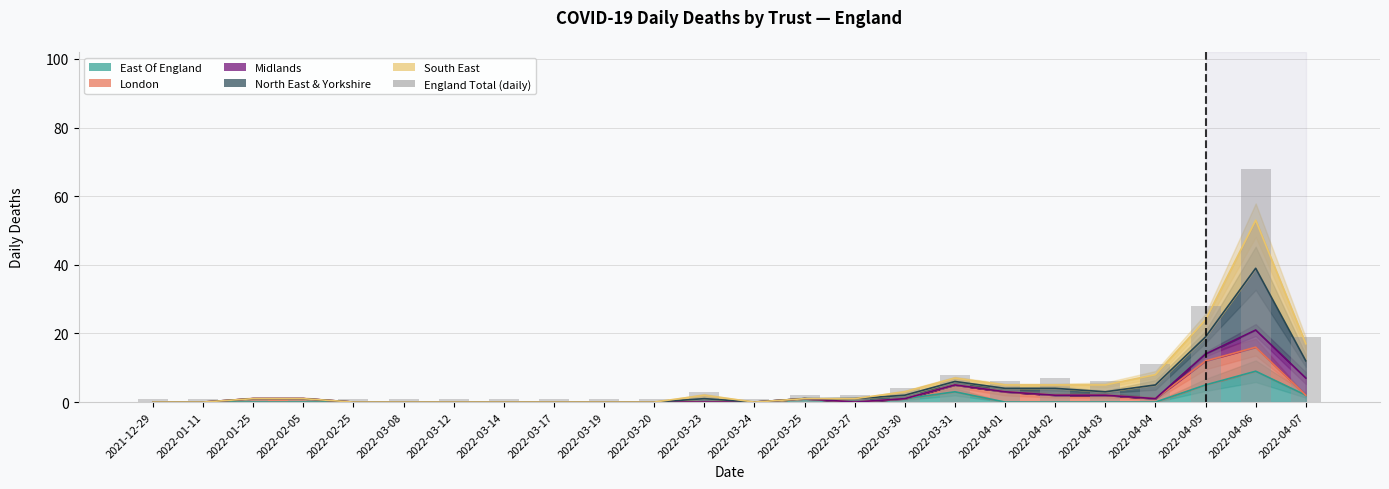

What is the label of the 10th bar from the left?

2022-03-19